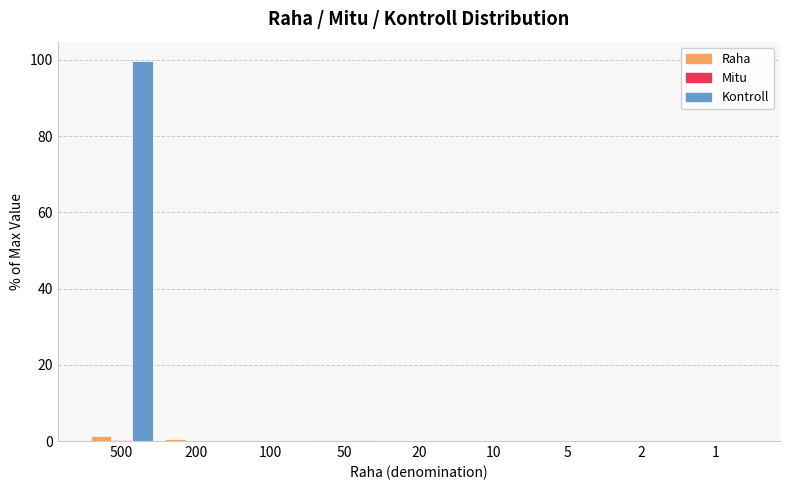

What is the maximum value shown in the chart?

99.8